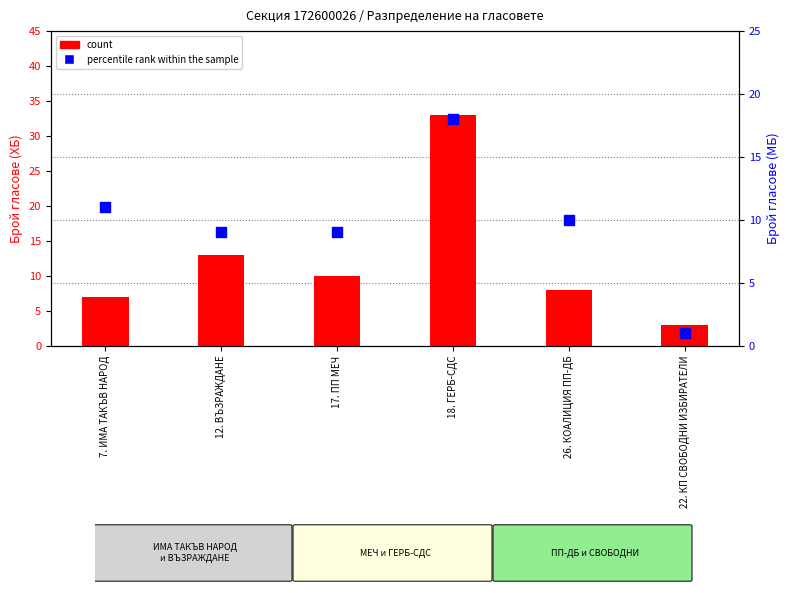

Which series has the largest Y range (max minus min)?

count